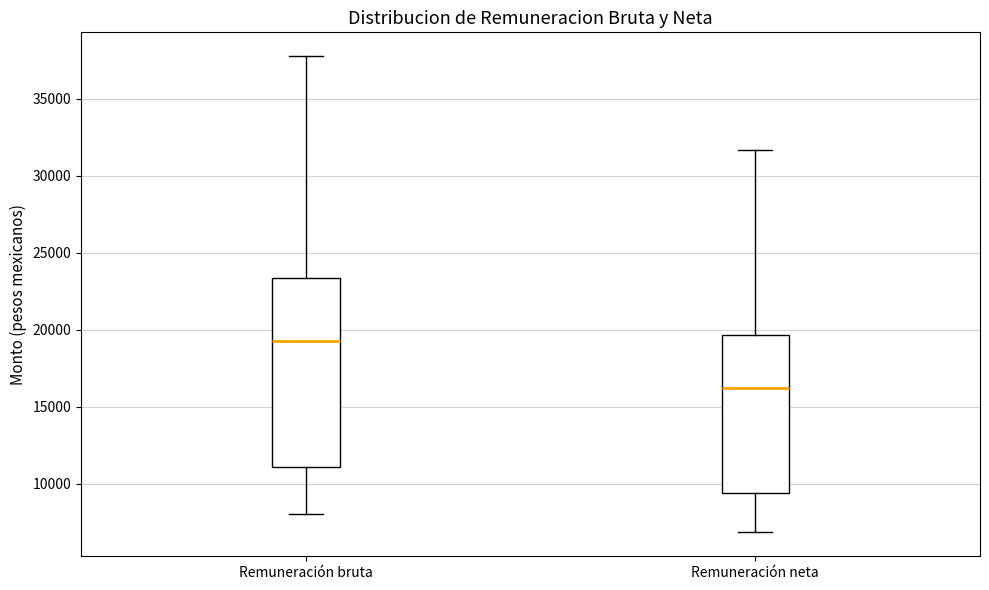

Where is the lower edge of the box for Remuneración bruta on the y-axis? The values are not printed on the chart, so give them approximately, as read against the axis.

11000